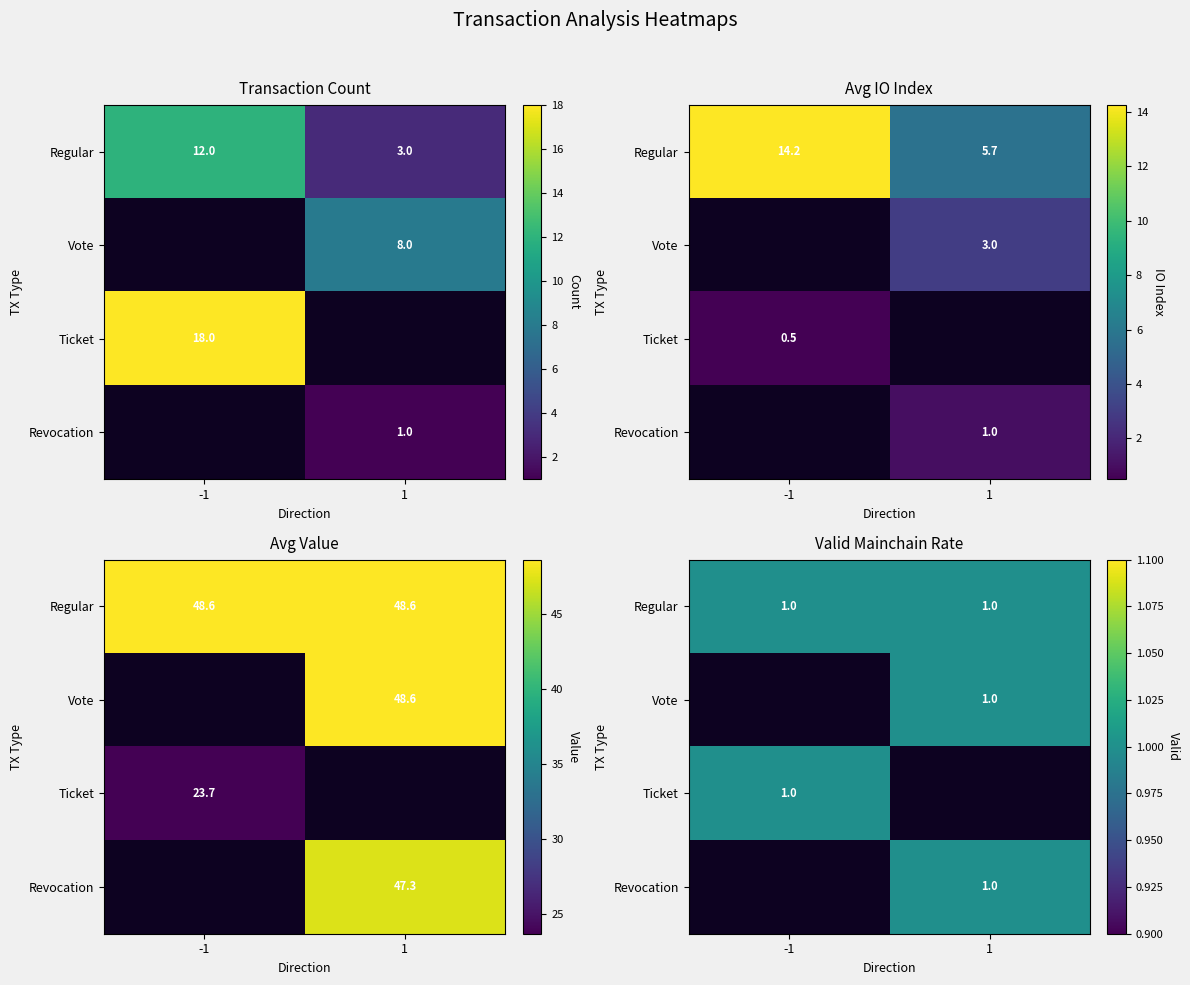

What is the difference between the Vote values at 1 and -1?

1